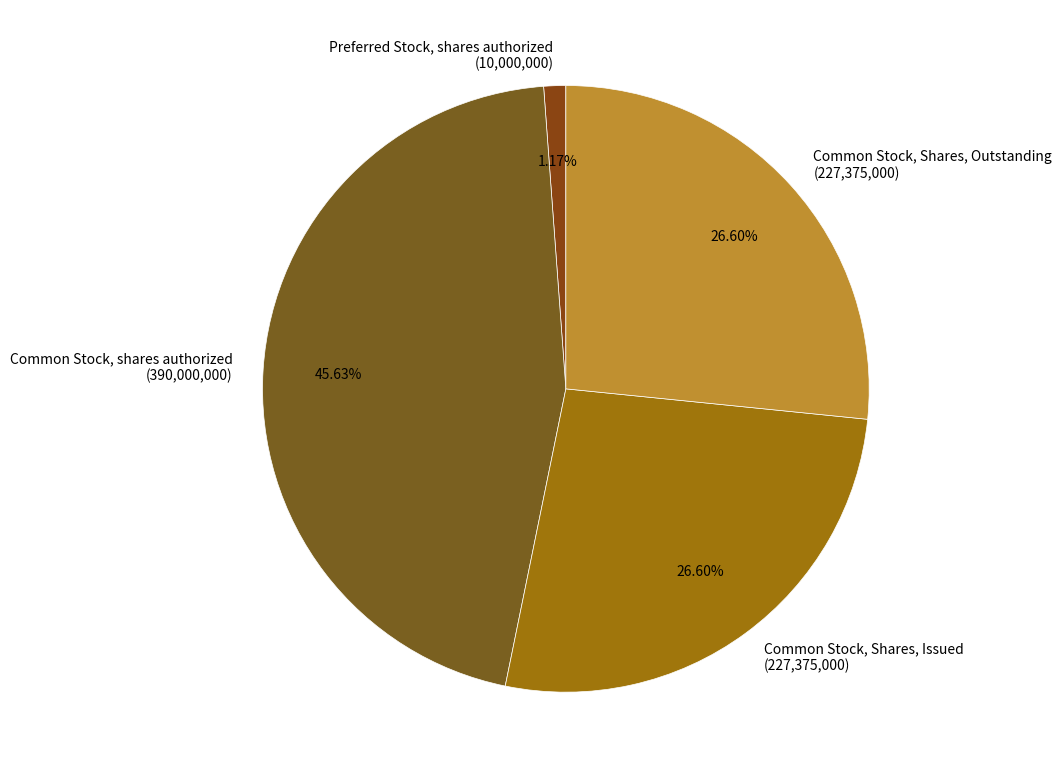

Do Common Stock, Shares, Outstanding (227,375,000) and Preferred Stock, shares authorized (10,000,000) together represent more than half of the pie?

No